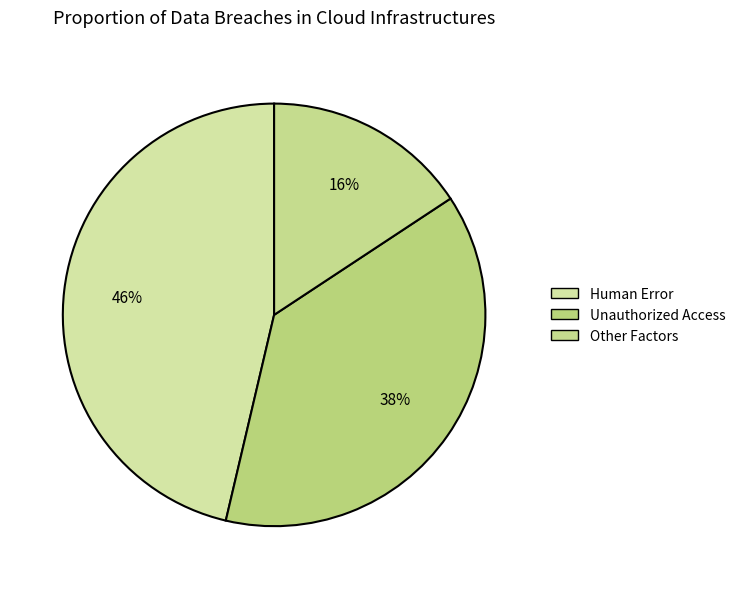

Rank the categories by value from lowest to highest.

Other Factors, Unauthorized Access, Human Error